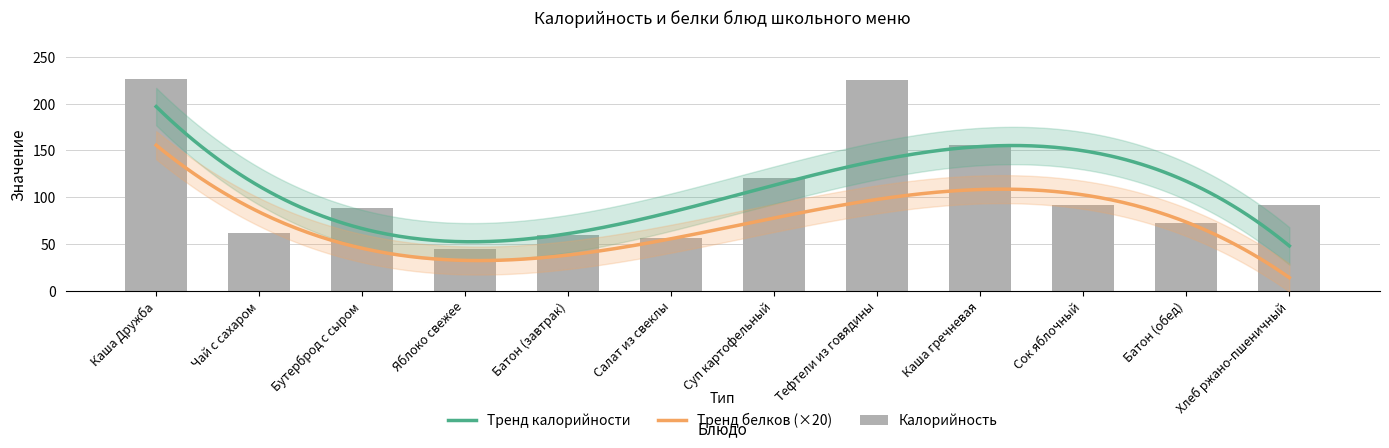

Reading left to right, list all the values displayed in this chart.

Каша Дружба=226.0	Чай с сахаром=62.0	Бутерброд с сыром=88.0	Яблоко свежее=44.0	Батон (завтрак)=60.0	Салат из свеклы=56.0	Суп картофельный=120.0	Тефтели из говядины=225.0	Каша гречневая=156.0	Сок яблочный=92.0	Батон (обед)=71.9	Хлеб ржано-пшеничный=92.0